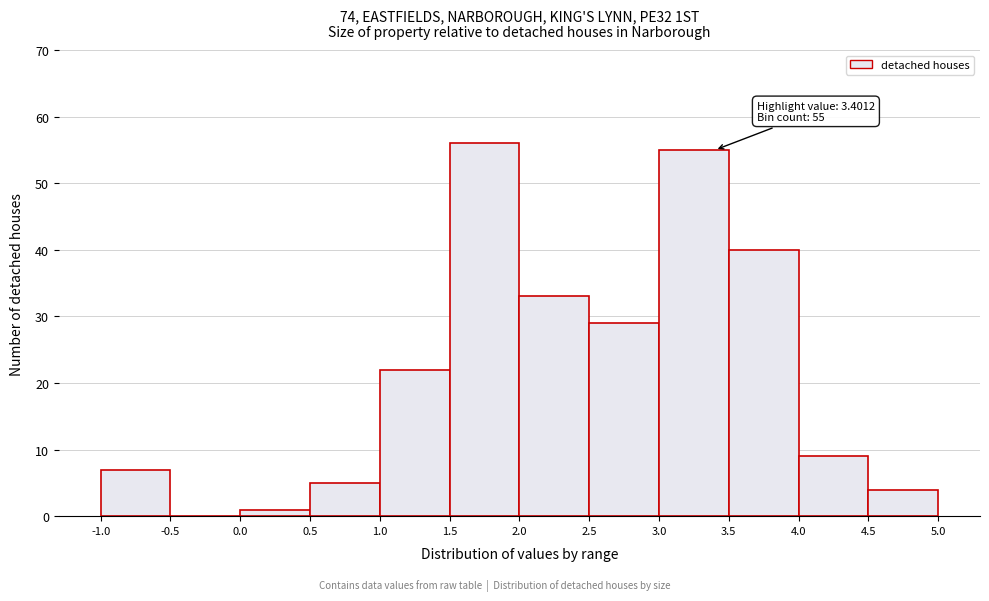

Over which range of the x-axis is the bar tallest?

1.5 to 2.0